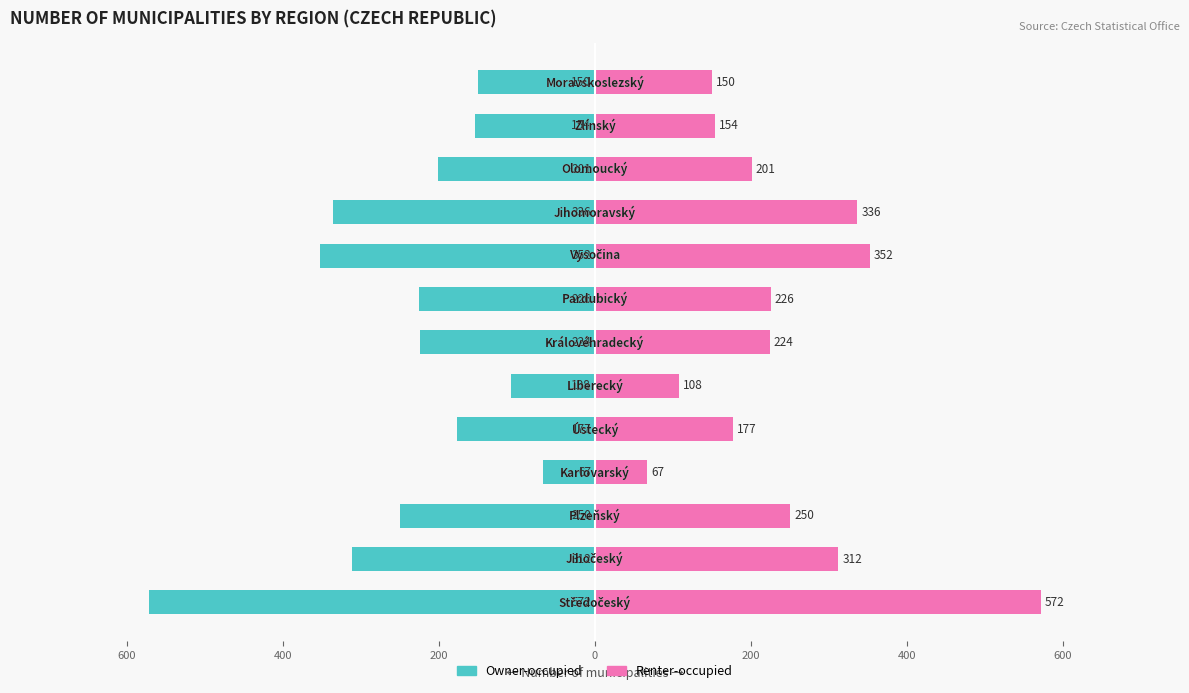

Reading right to left, what are all the values shown in this chart?

Left (Owner-occupied): -150.0	-153.5	-201.0	-336.5	-352.0	-225.5	-224.0	-107.5	-177.0	-67.0	-250.5	-312.0	-572.0
Right (Renter-occupied): 150.0	153.5	201.0	336.5	352.0	225.5	224.0	107.5	177.0	67.0	250.5	312.0	572.0